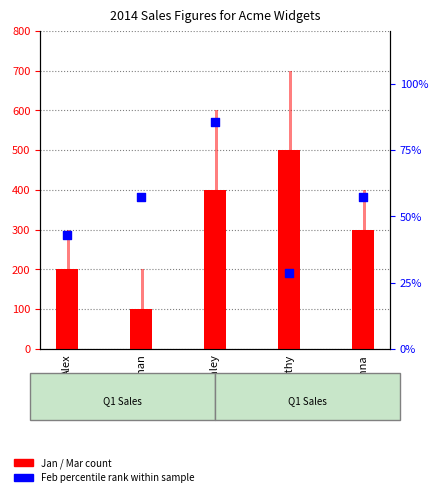

Which series reaches the minimum Y coordinate?

Feb